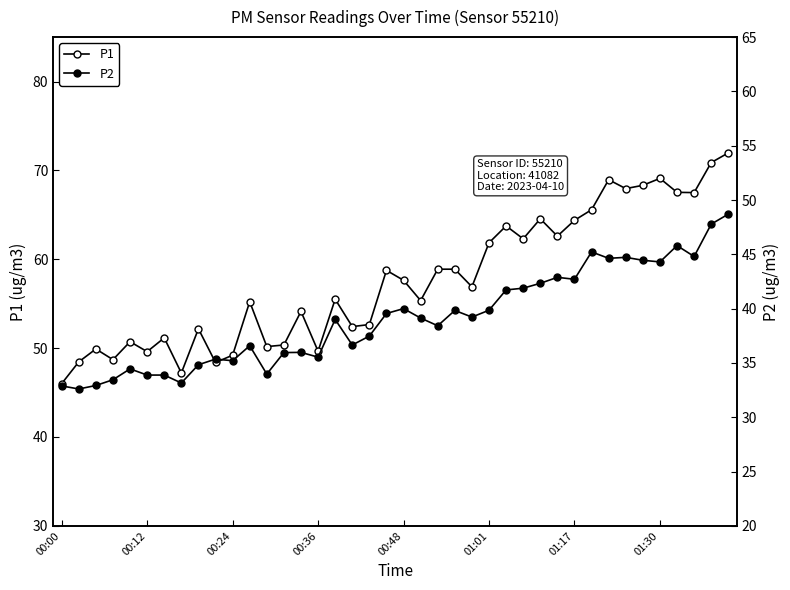

What is the difference between the maximum and minimum values in the P2 series?

16.1